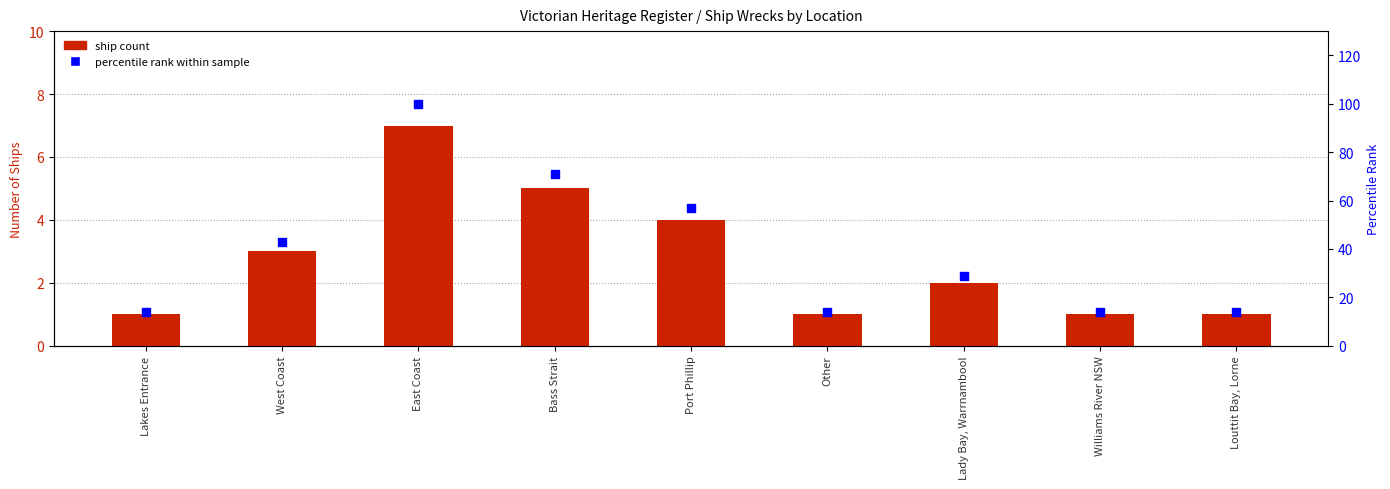

Which series contains the highest Y value?

percentile rank within sample